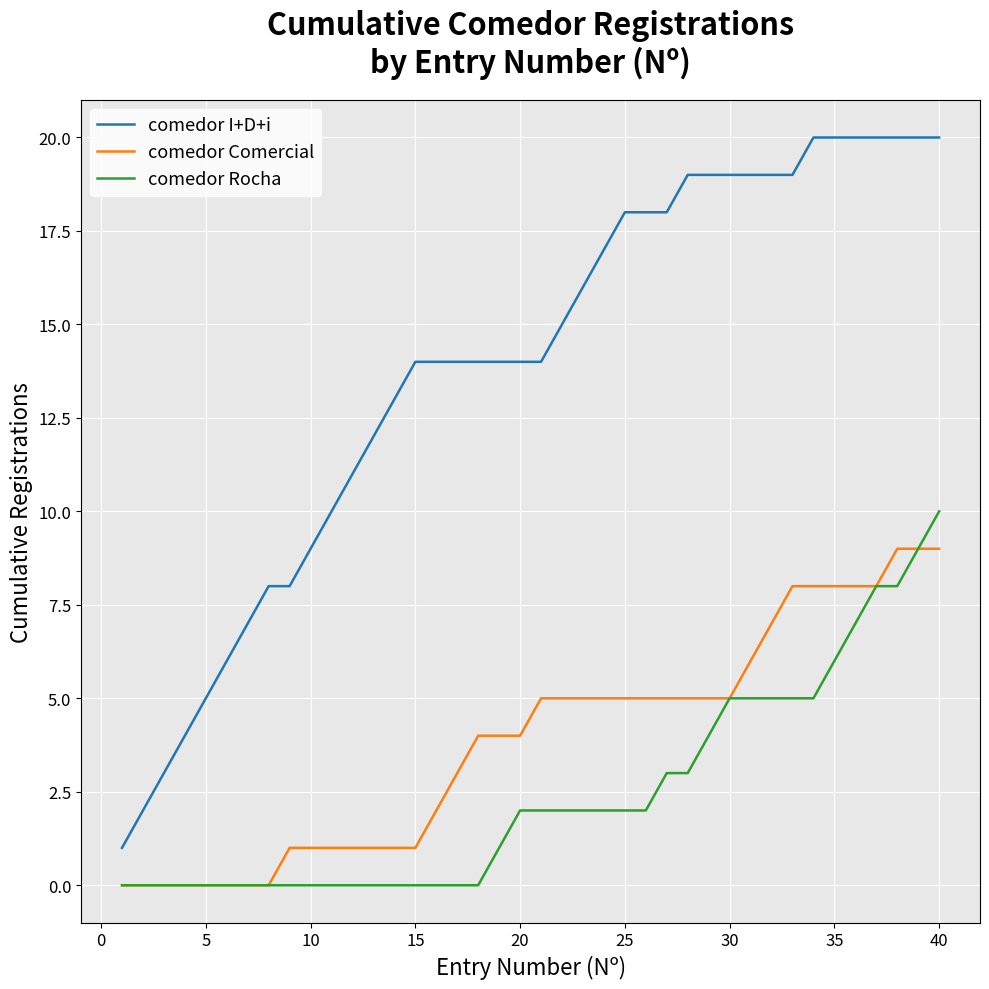

What is the maximum value for comedor Comercial?

9